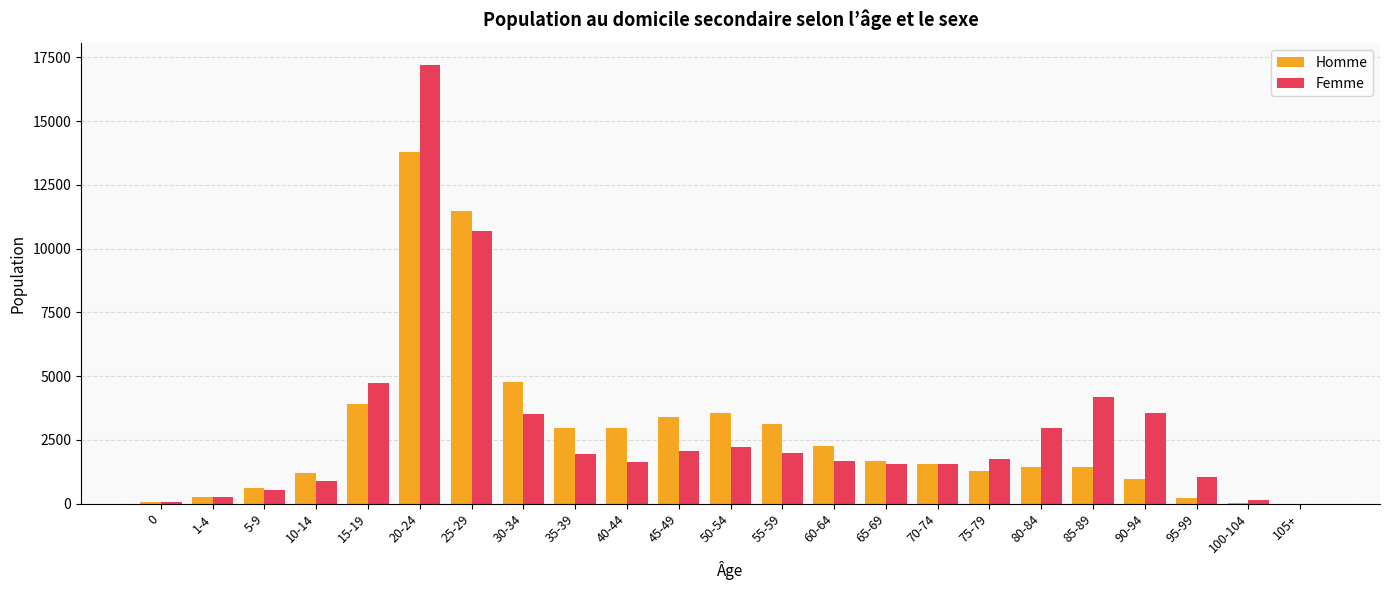

The value of Femme at 35-39 is 524. True or false?

False